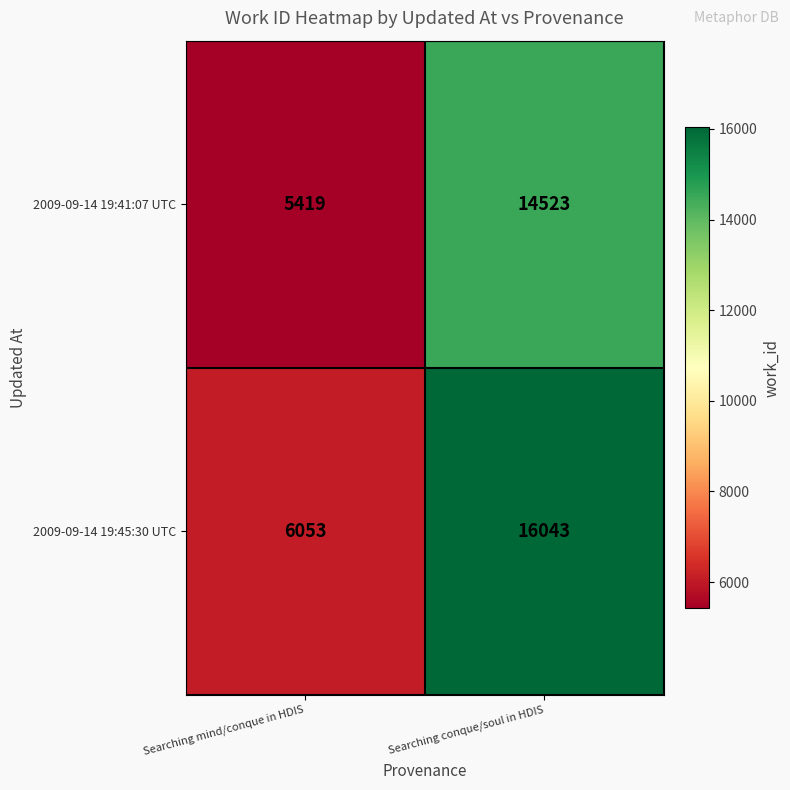

At which category is the sum across all series the highest?

Searching conque/soul in HDIS